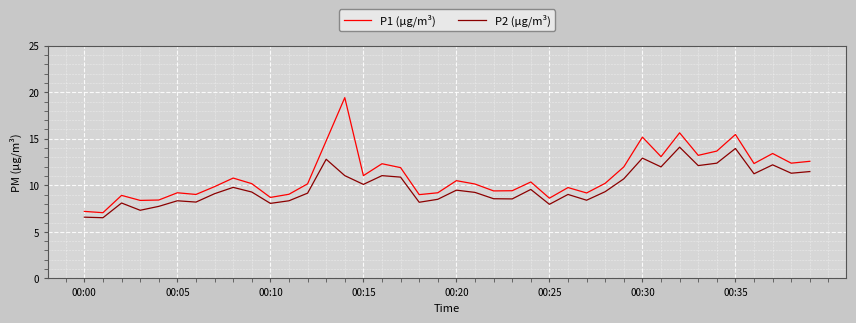

List the series in order of their peak value, lowest first.

P2 (µg/m³), P1 (µg/m³)